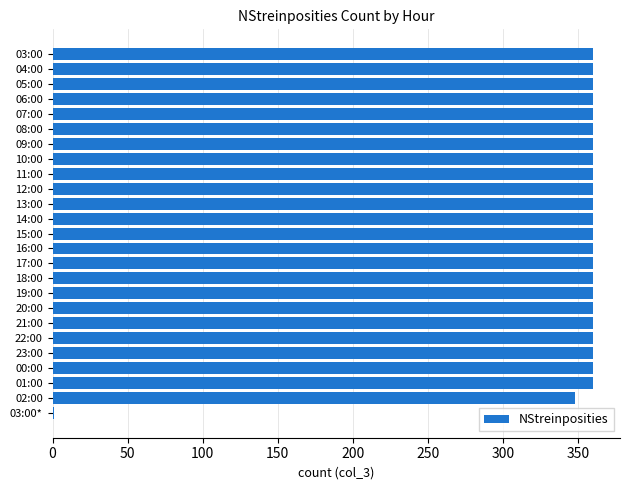

Are the bars horizontal?

Yes